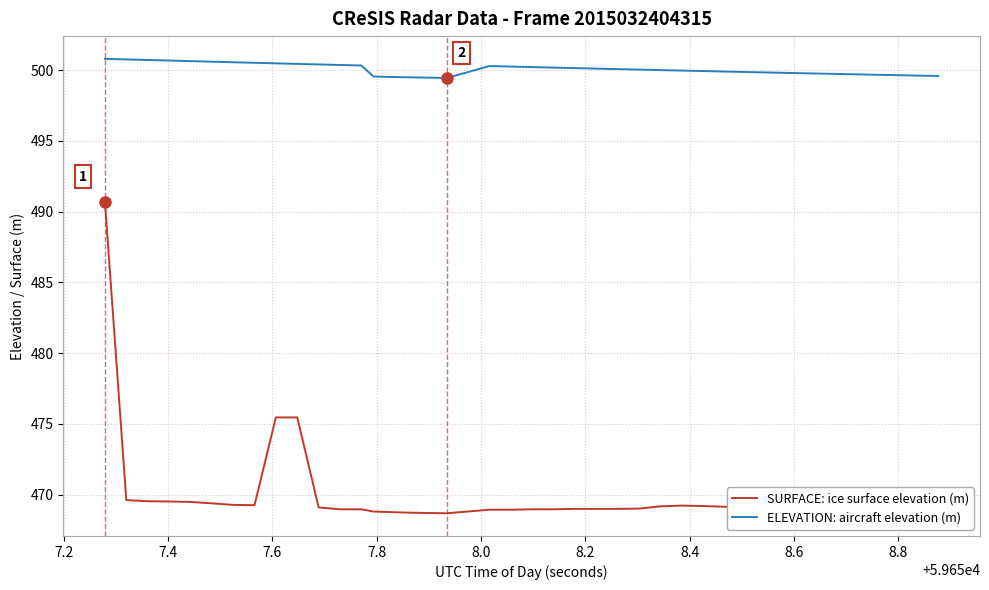

What is the maximum value shown in the chart?

500.8